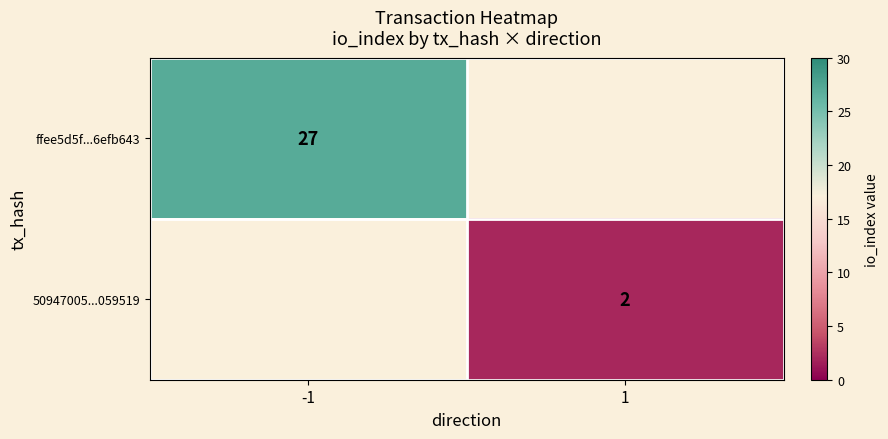

Is the value of 50947005...059519 at 1 greater than the value of ffee5d5f...6efb643 at -1?

No